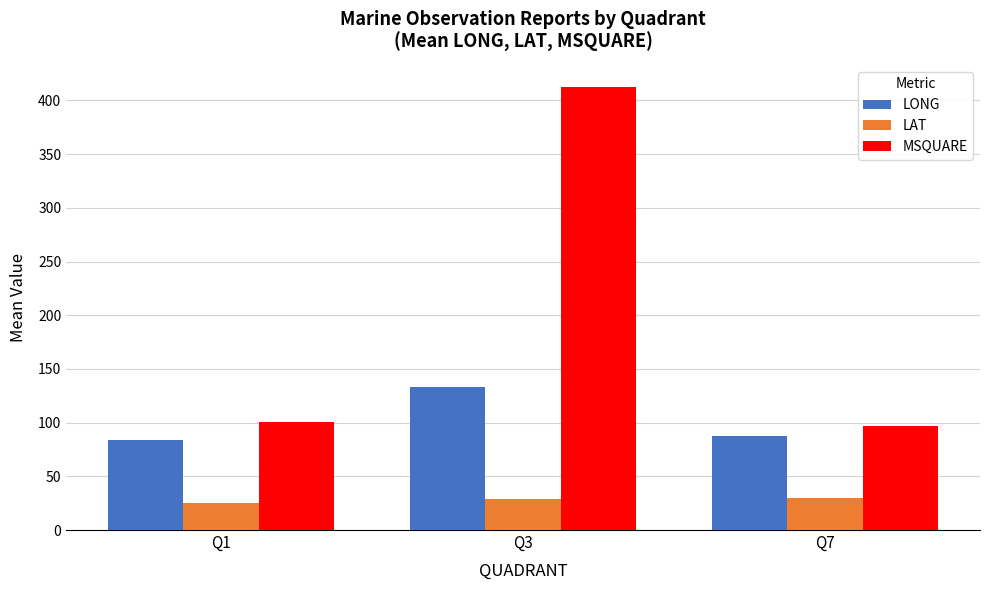

What is the total value across all series at Q7?

213.8